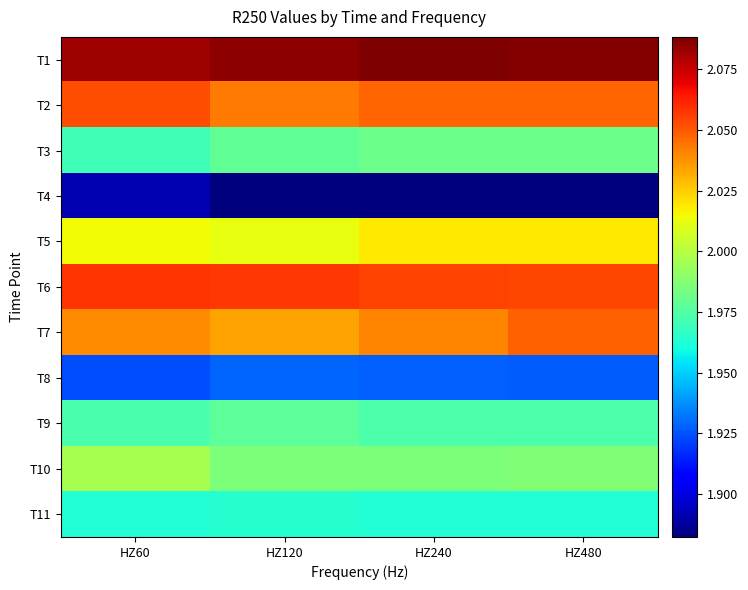

List the series in order of their peak value, highest first.

T1, T6, T2, T7, T5, T10, T3, T9, T11, T8, T4